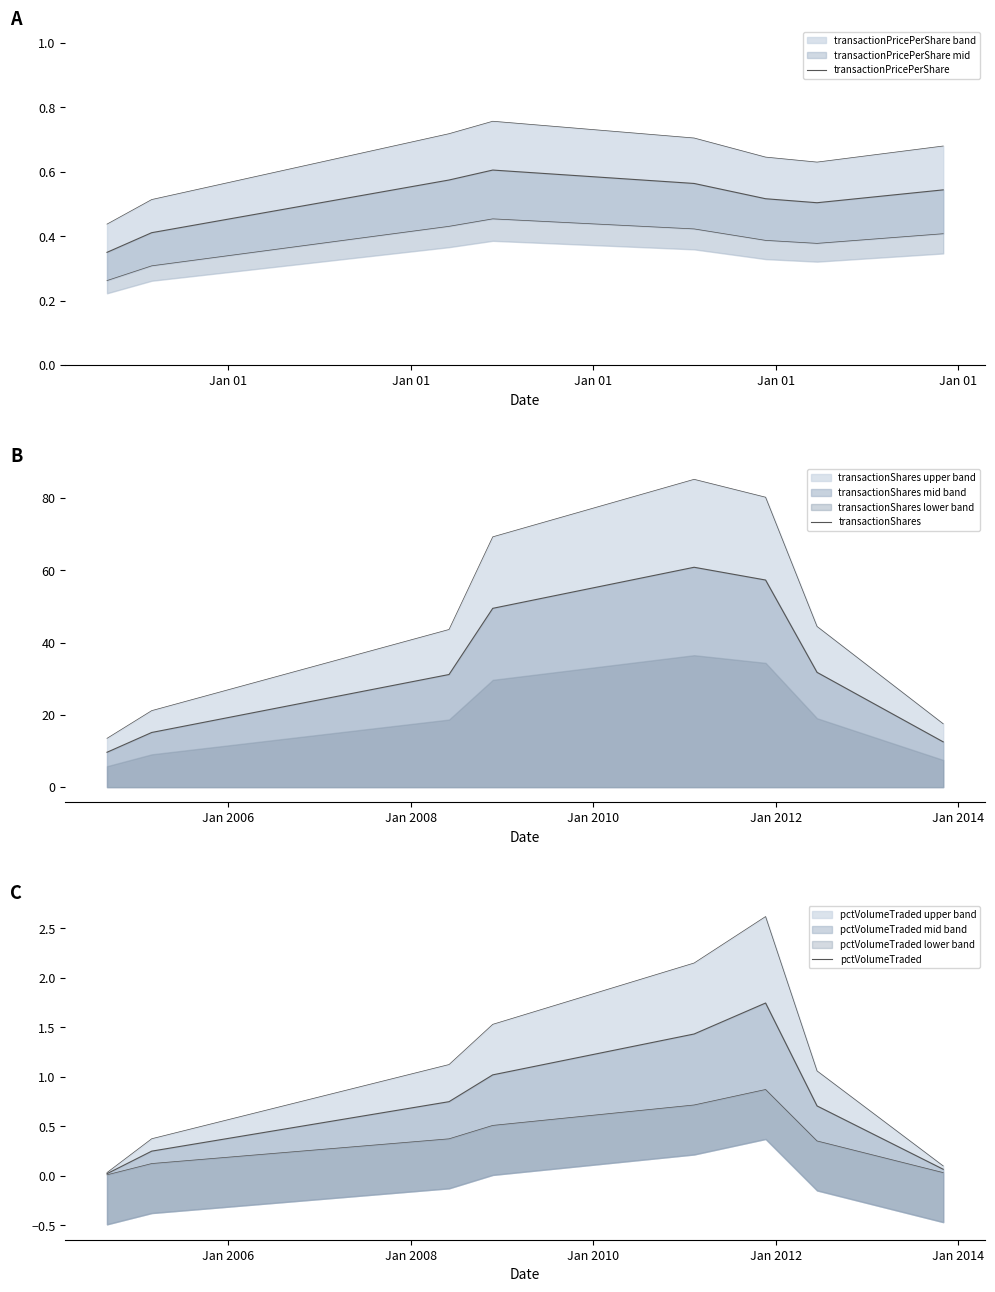

What is the difference between the maximum and minimum values in the pctVolumeTraded series?

1.7